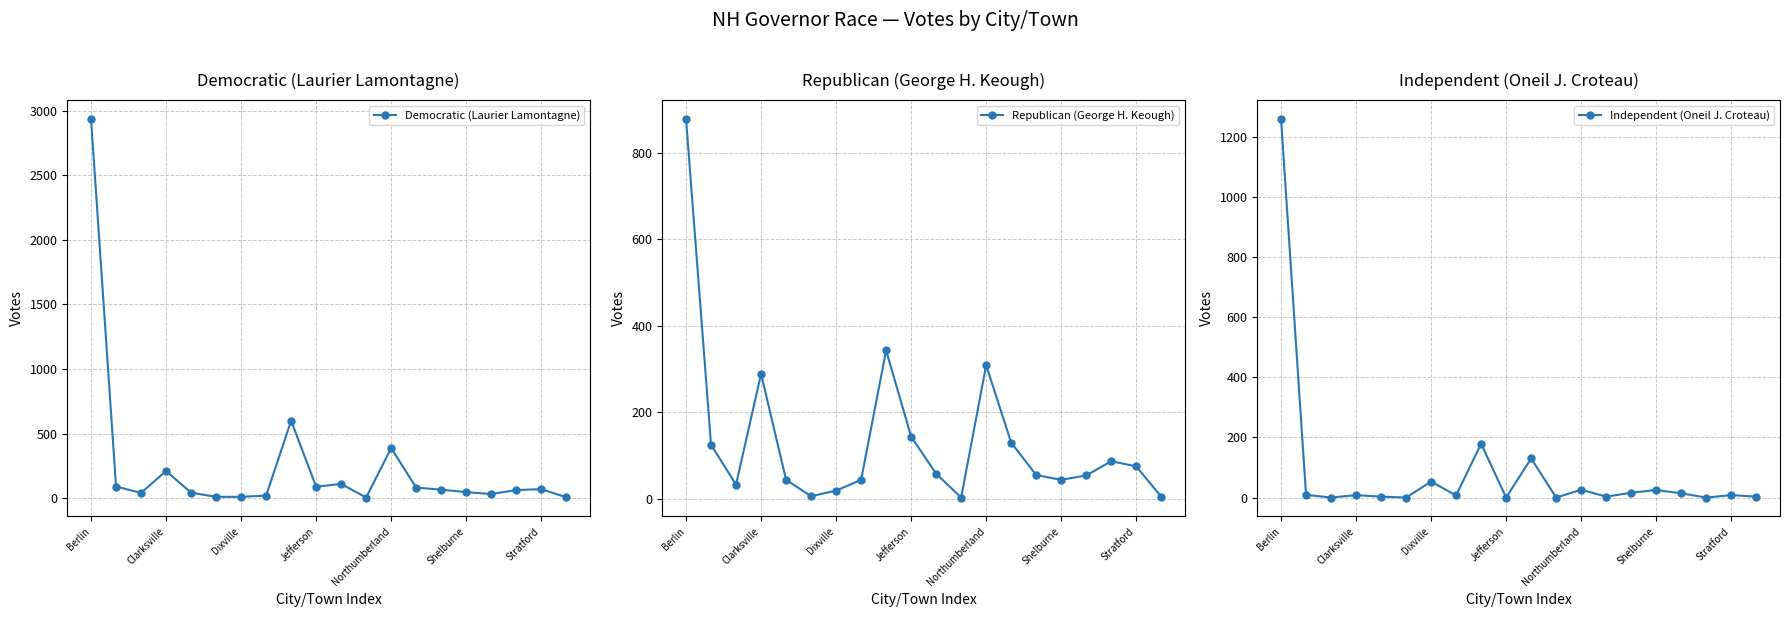

Reading left to right, transcribe all the data shown in this chart.

Democratic (Laurier Lamontagne): 2934	90	41	210	43	10	11	20	599	89	110	5	388	82	66	47	32	63	70	7
Republican (George H. Keough): 878	125	33	289	44	6	19	44	343	144	58	3	309	130	55	44	54	87	75	5
Independent (Oneil J. Croteau): 1259	9	0	8	3	0	53	7	179	0	130	0	26	3	16	25	14	0	8	3